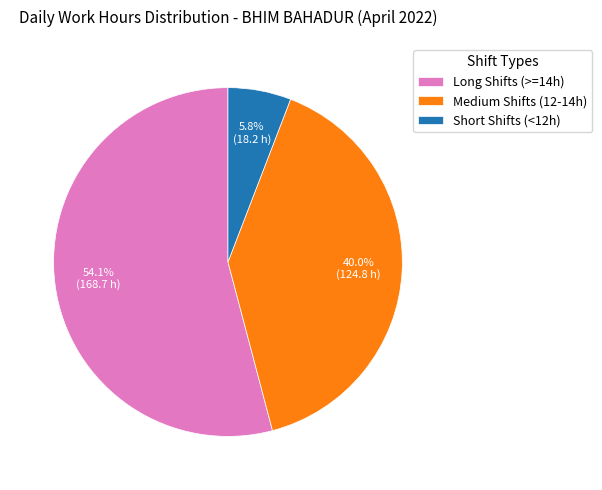

What is the largest slice in the pie chart?

Long Shifts (>=14h)